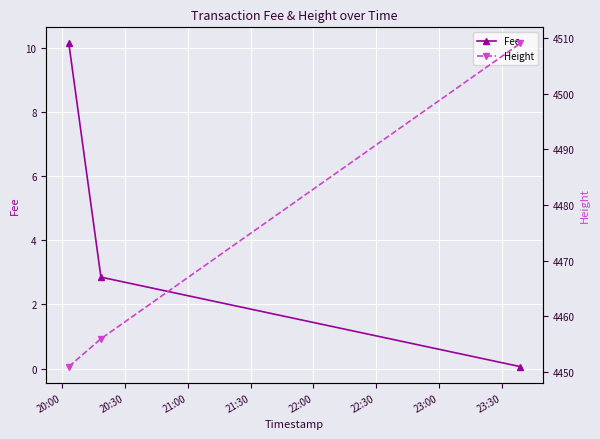

Is this an area chart (filled region under the line)?

No